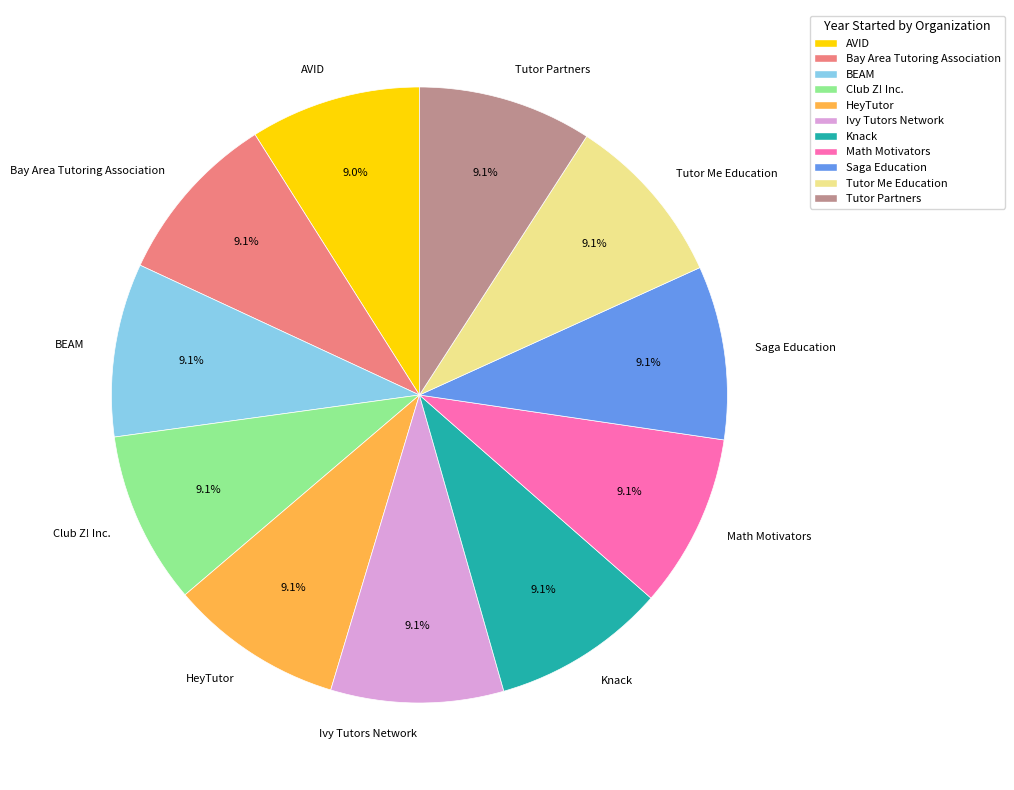

Does any single category account for the majority?

No